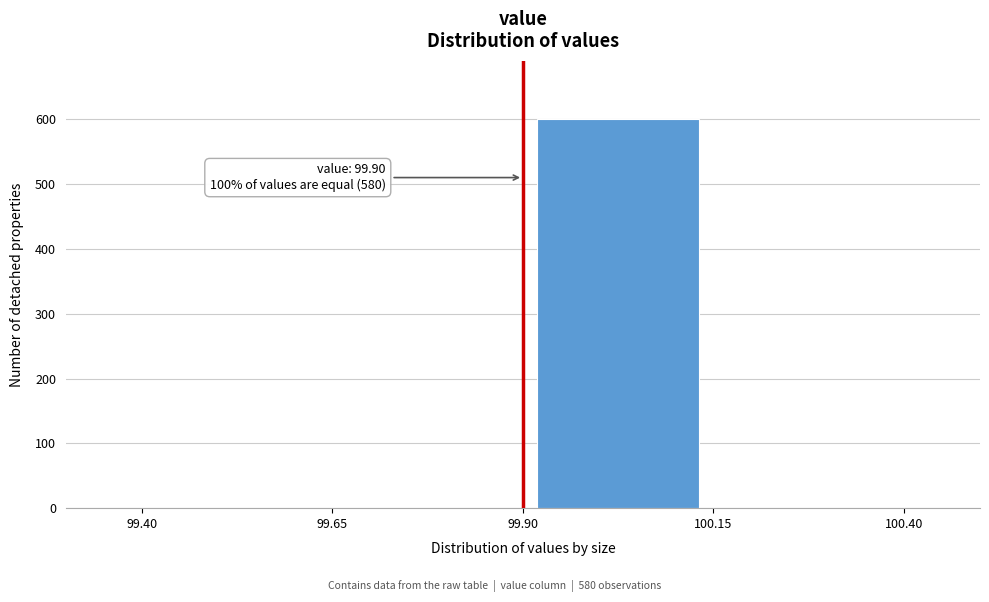

Which range on the x-axis has the tallest bar?

99.90 to 100.15